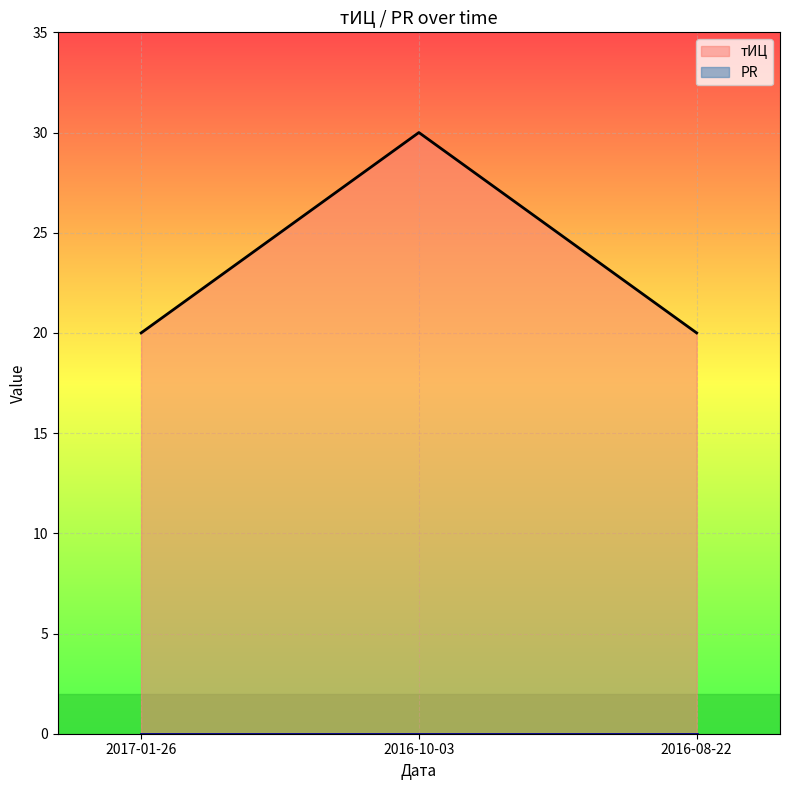

List the labels in order of value, smallest first.

2017-01-26, 2016-08-22, 2016-10-03